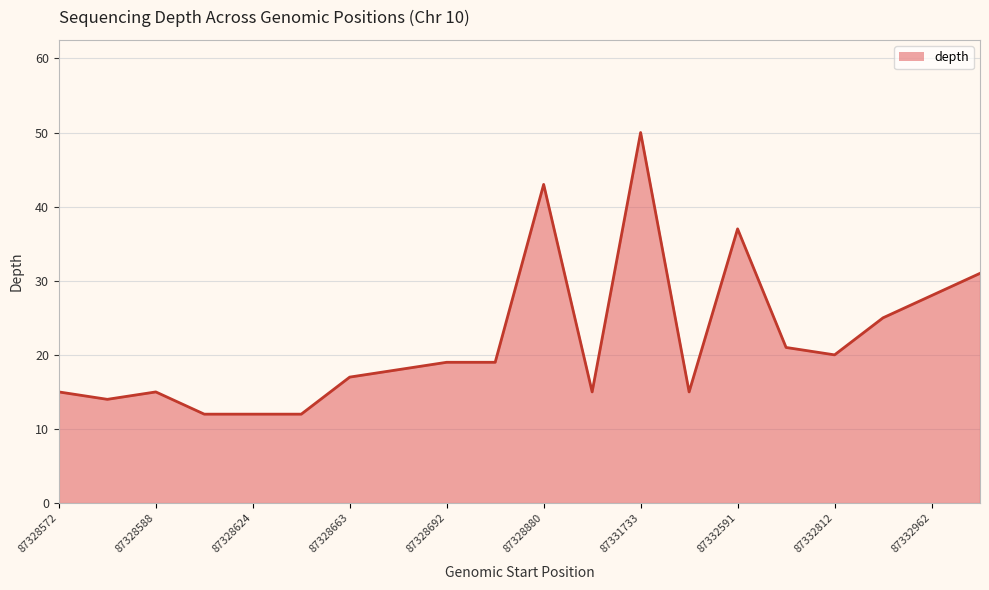

What is the greatest value displayed?

50